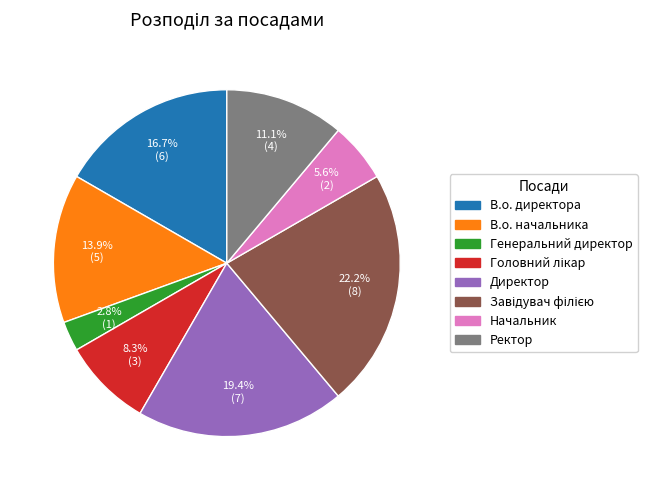

Is it true that Директор is 19% of the pie?

True